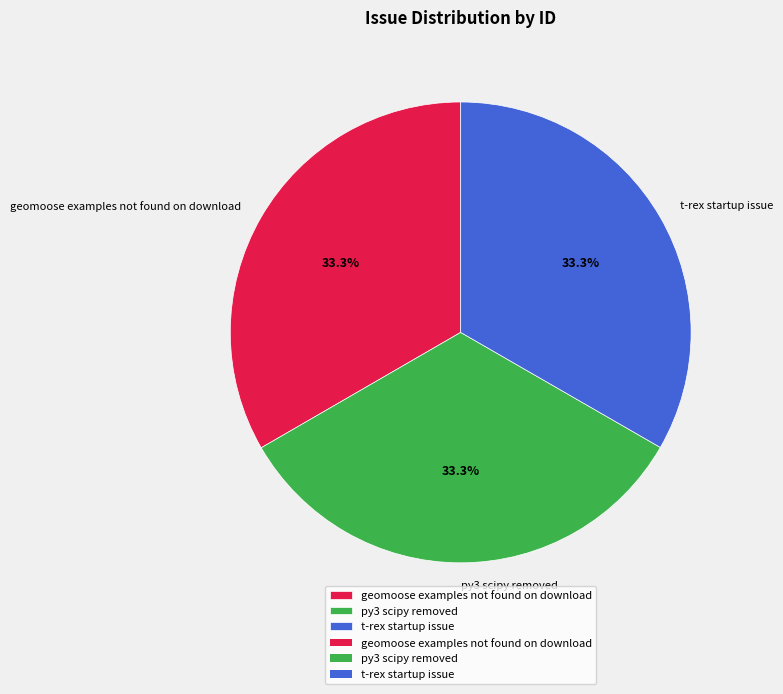

How many segments does this pie chart have?

3